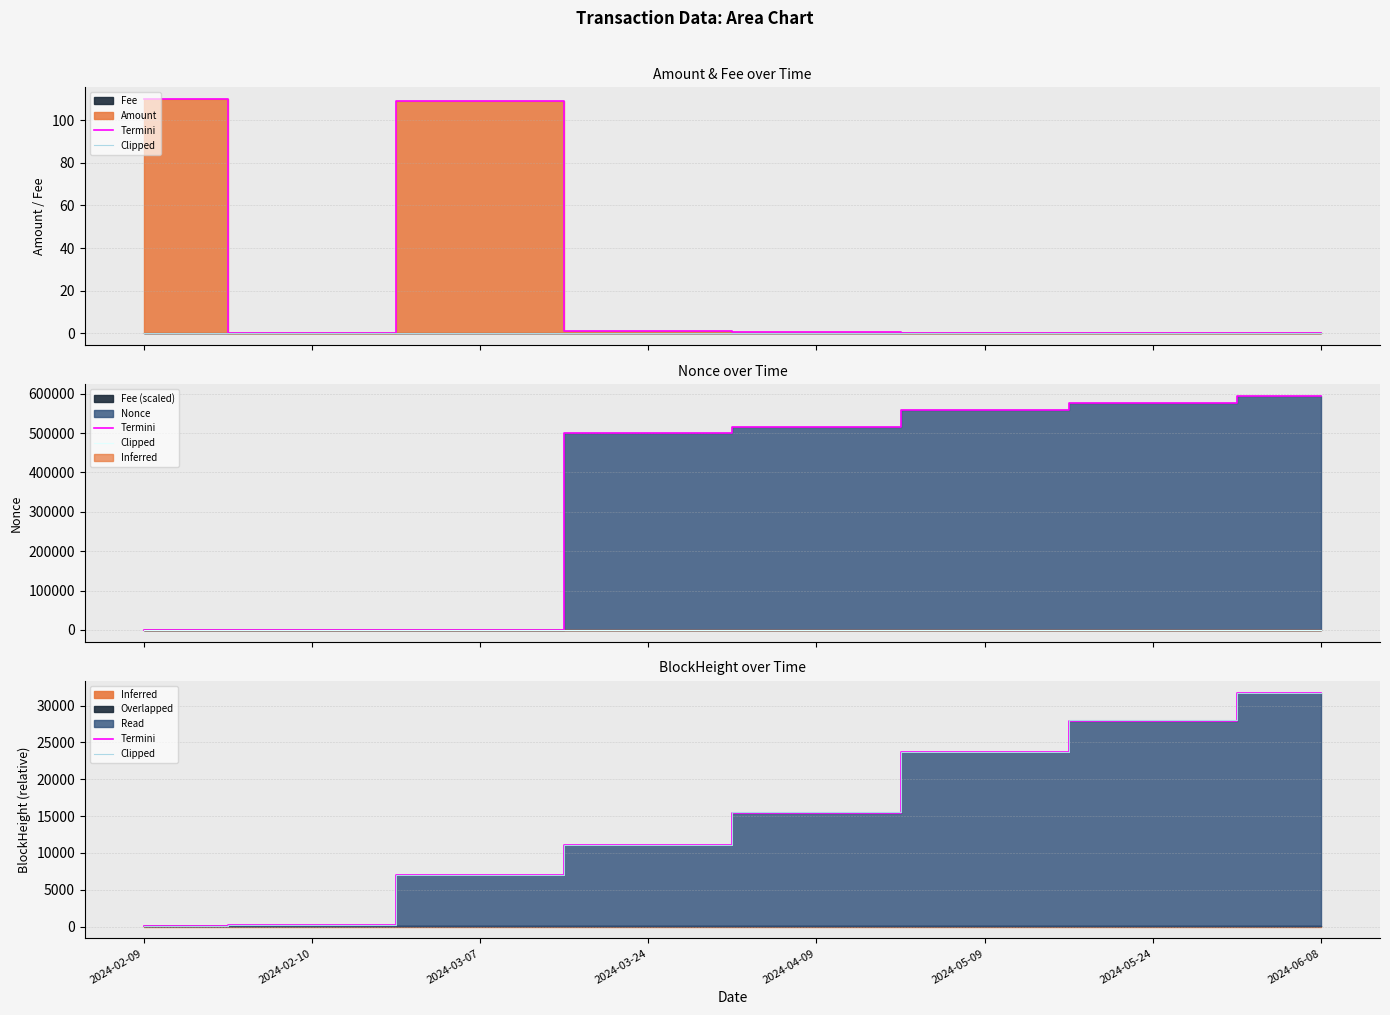

The Clipped series shows 36994 at 2024-05-24. True or false?

False